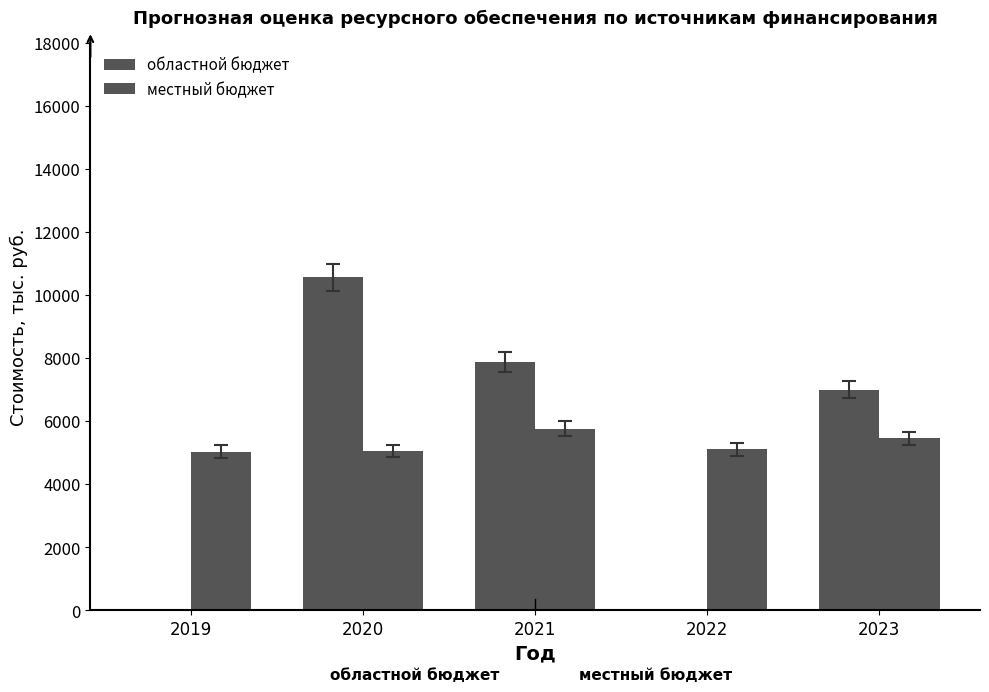

What is the value of the местный бюджет bar at the 4th from the left?

5102.3